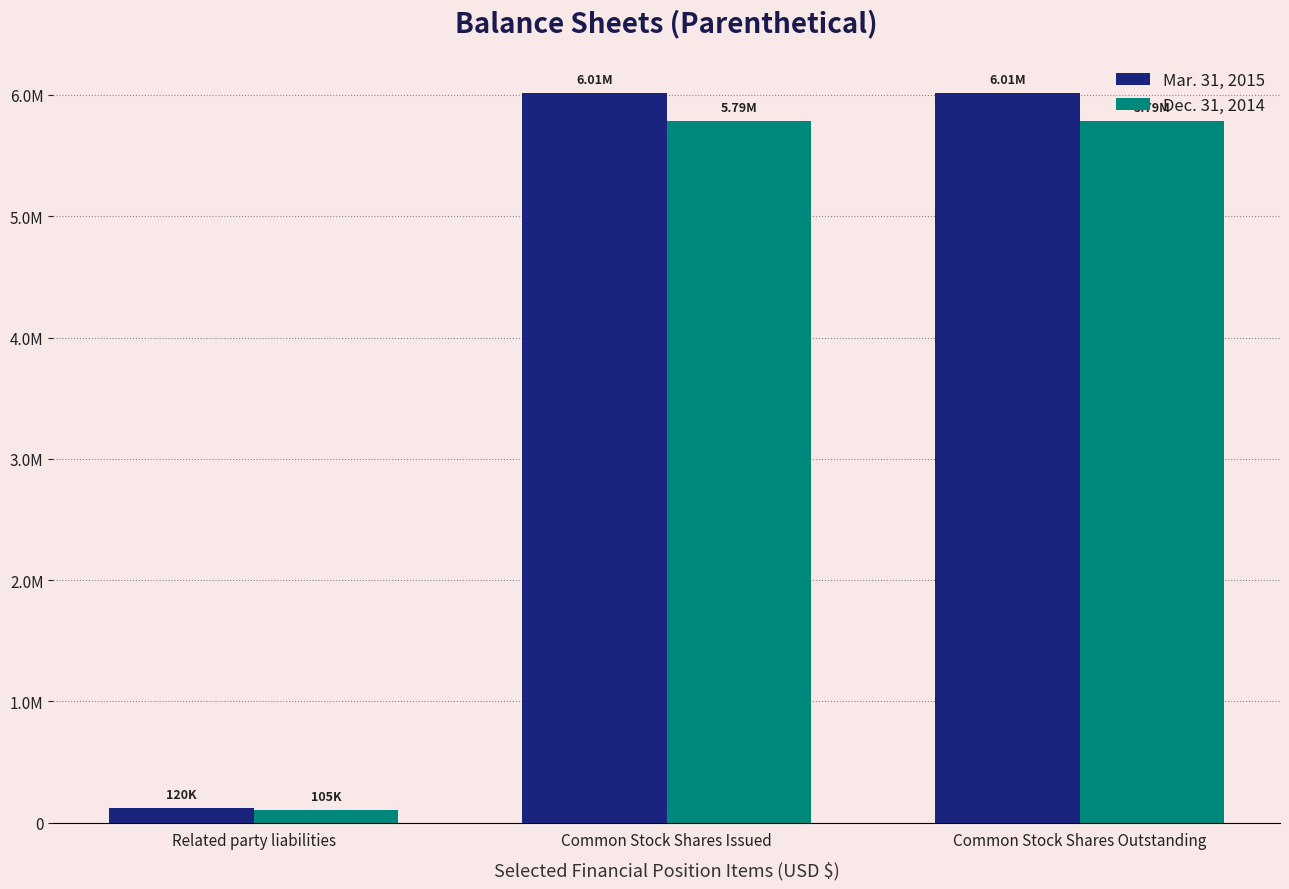

What is the lowest value of the Mar. 31, 2015 series?

120000